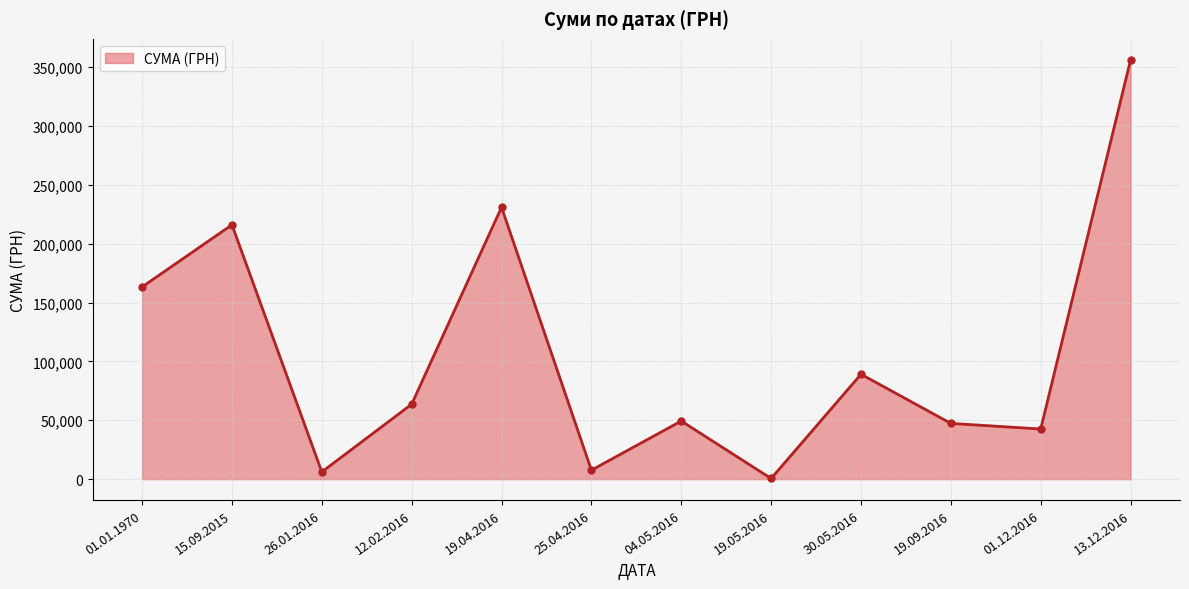

What is the value of the 10th point from the left?

47349.0